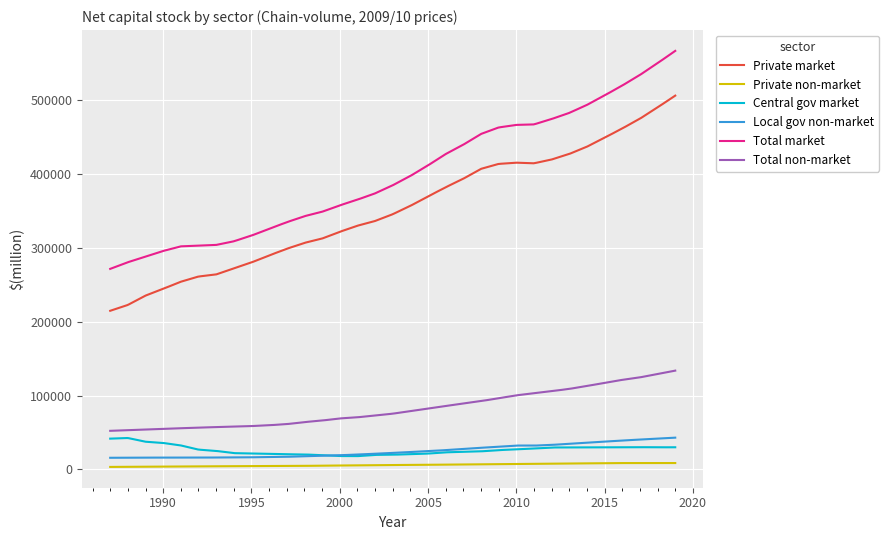

Which series has the widest spread of values?

Total market